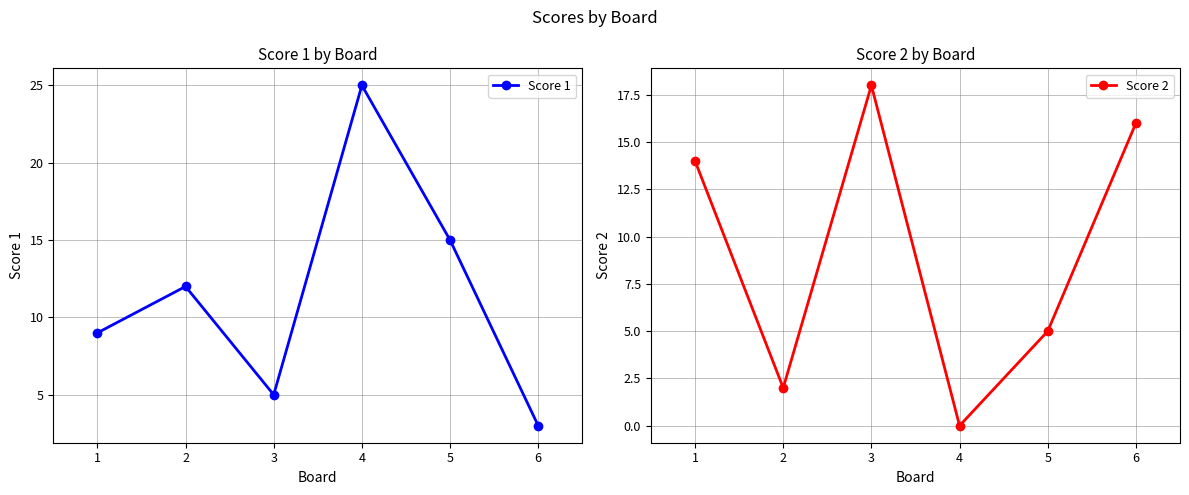

How many distinct data groups are displayed?

2